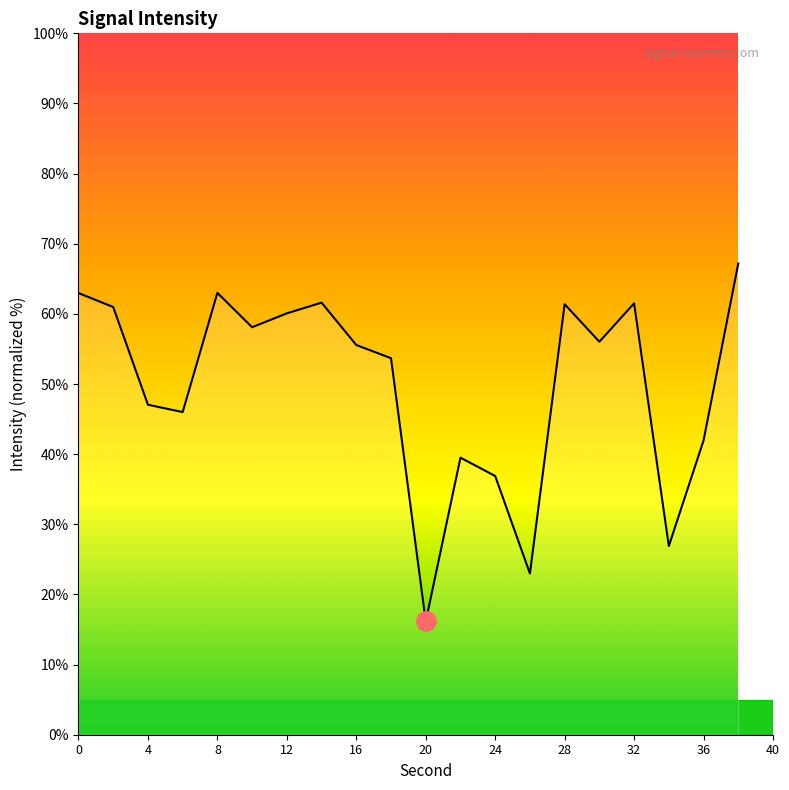

What is the minimum value shown in the chart?

16.2